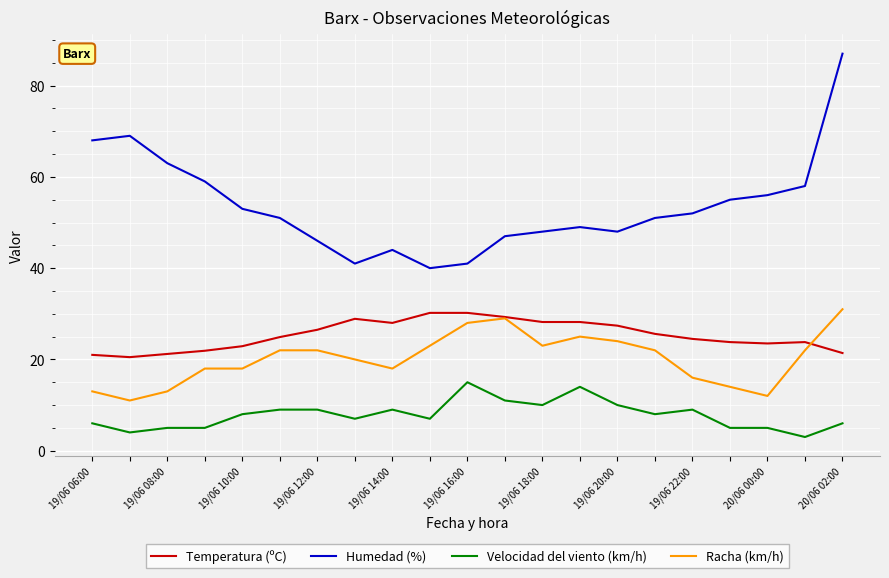

Which series has the largest range (max minus min)?

Humedad (%)